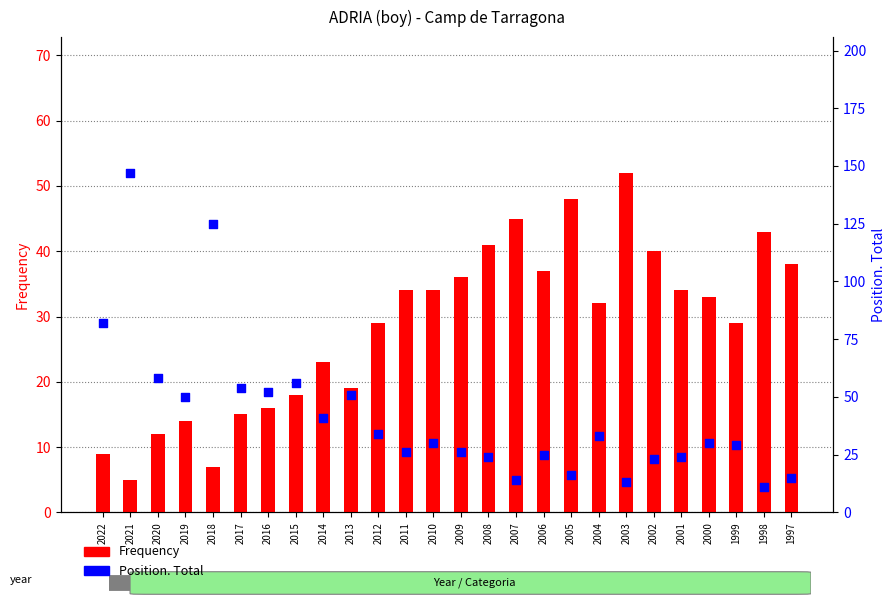

Which series contains the highest Y value?

Position. Total